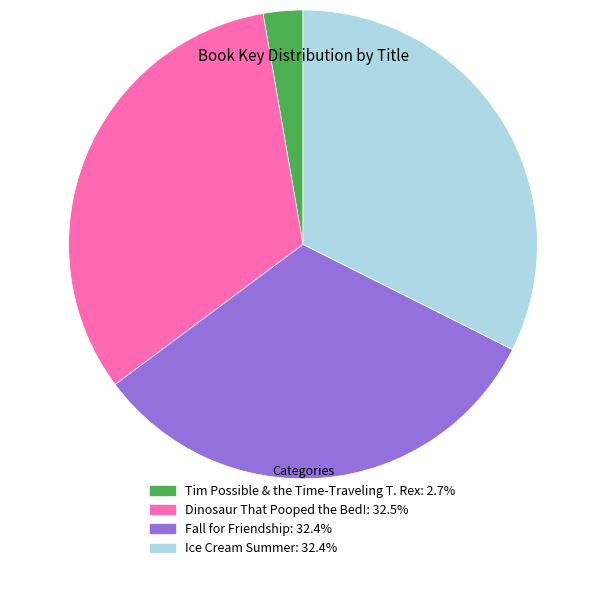

Is it true that Fall for Friendship is 47% of the pie?

False